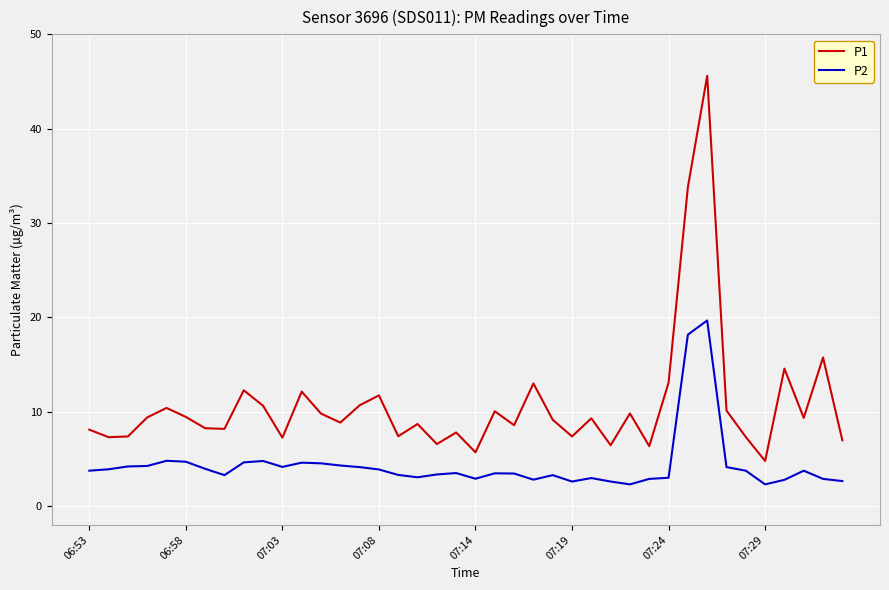

List the series in order of their peak value, lowest first.

P2, P1